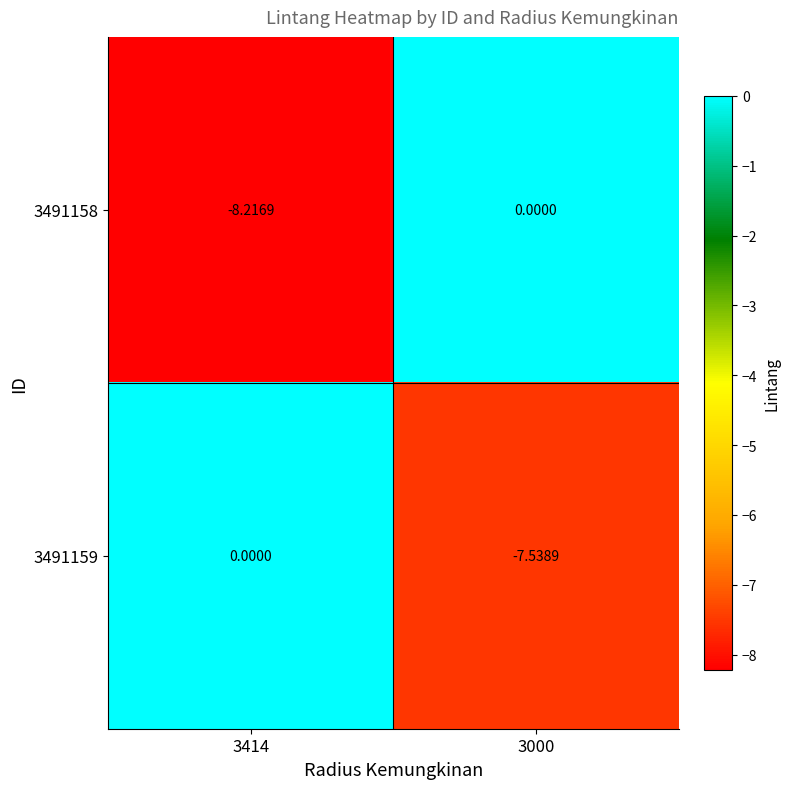

What is the spread (max minus min) of values at 3414?

8.2